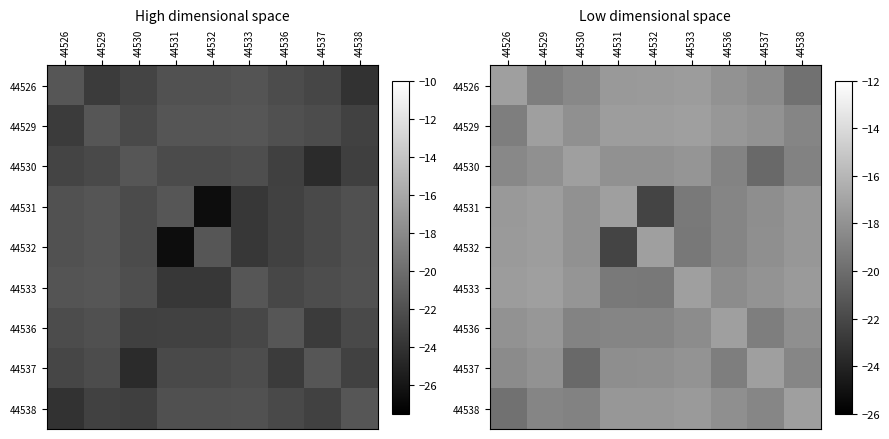

At which category is the sum across all series the highest?

44529